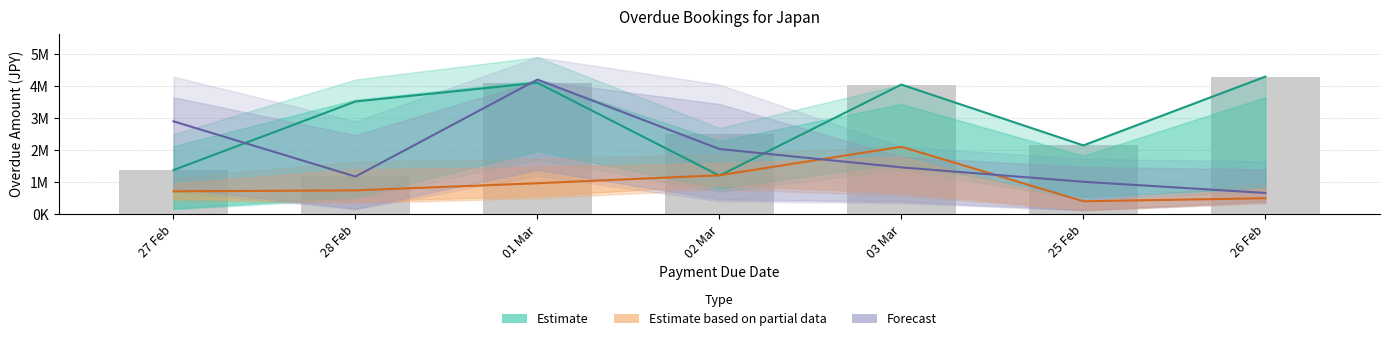

Which series has the largest total across all categories?

Estimate